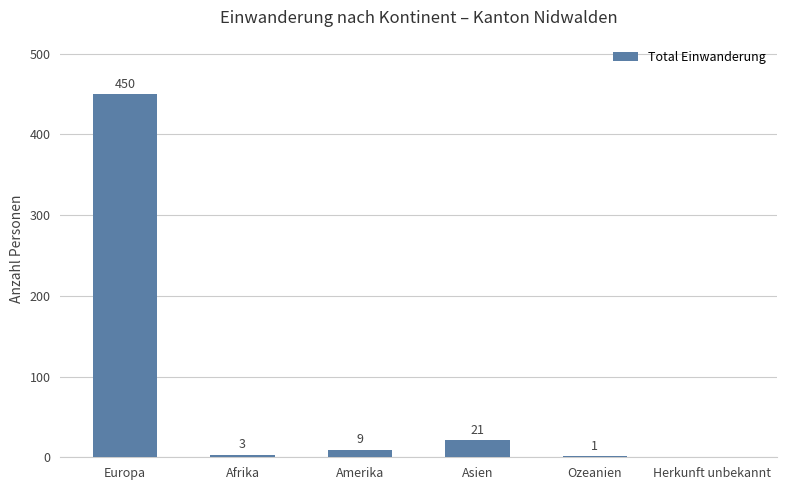

Which label corresponds to the largest value in the chart?

Europa